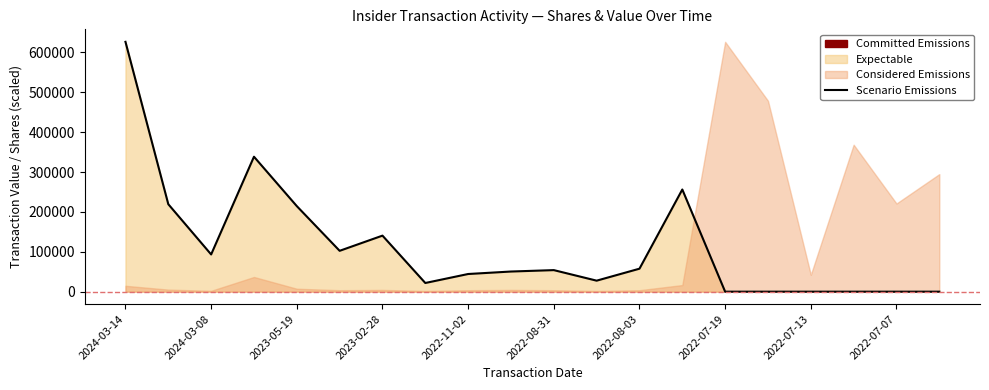

How many points are lower than both their immediate neighbors (excluding endpoints)?

4